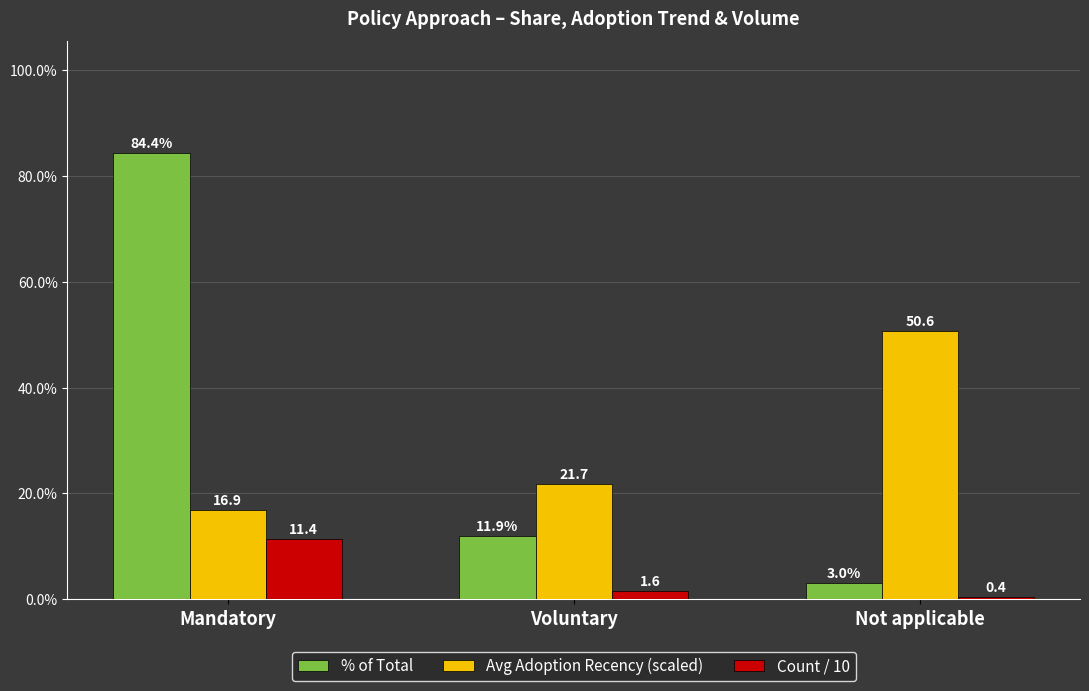

What position from the left is Voluntary?

2